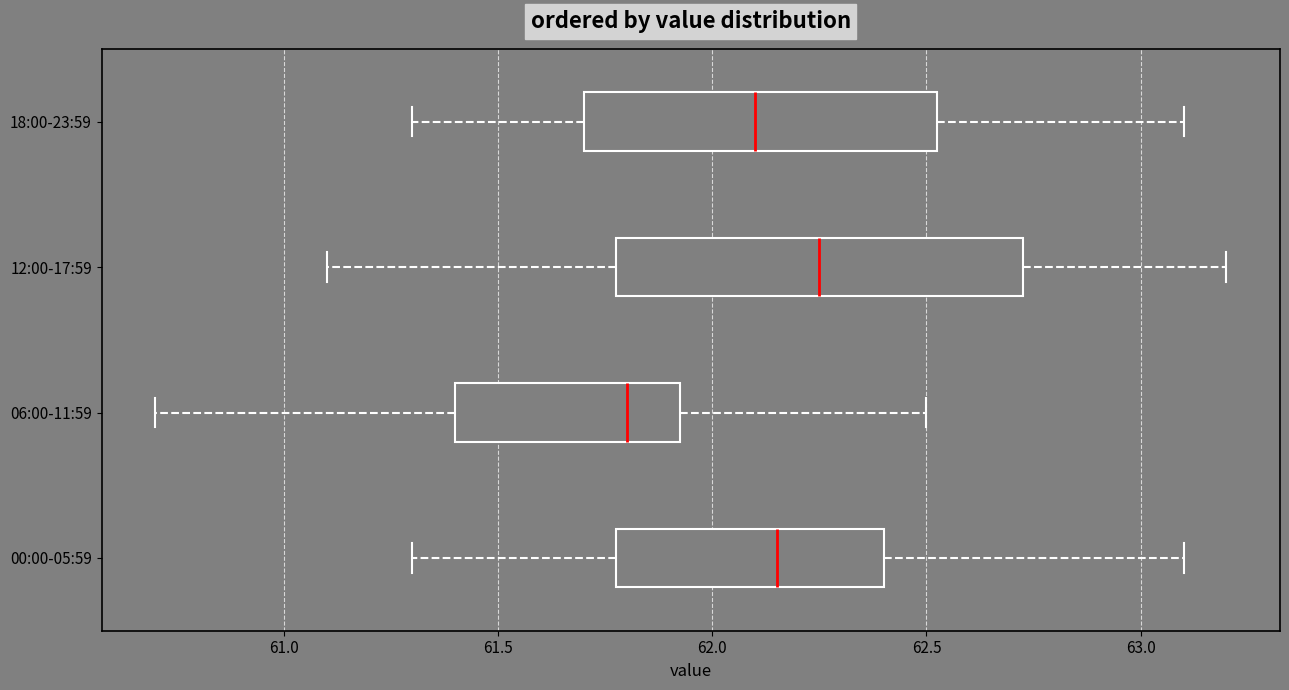

Which box has the furthest to the right median line?

12:00-17:59